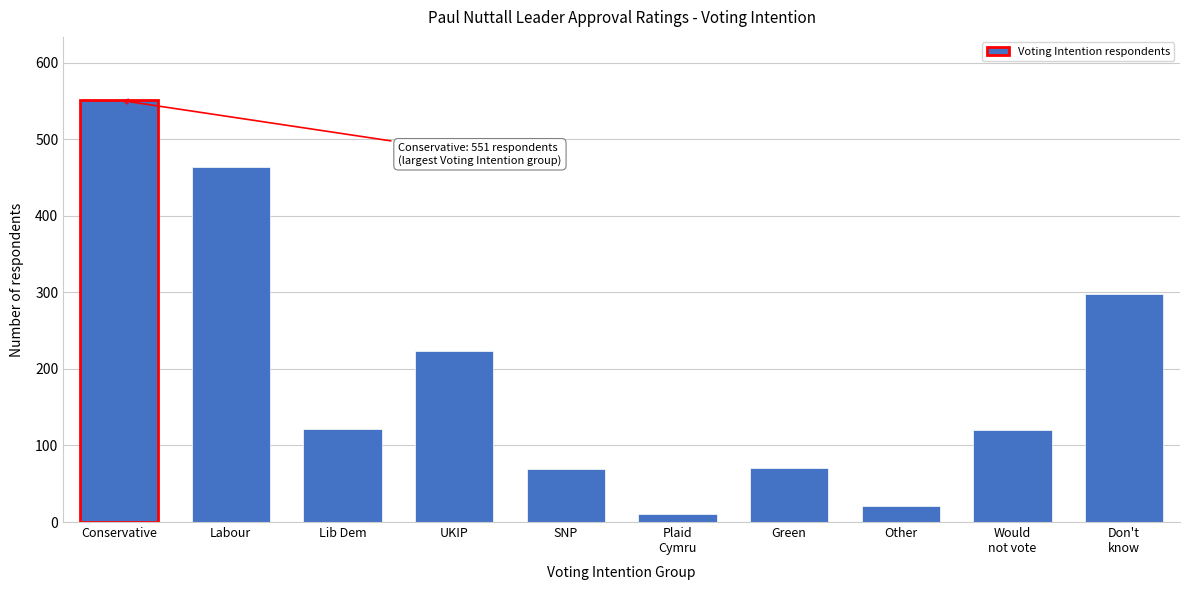

What is the label of the 4th bar from the right?

Green